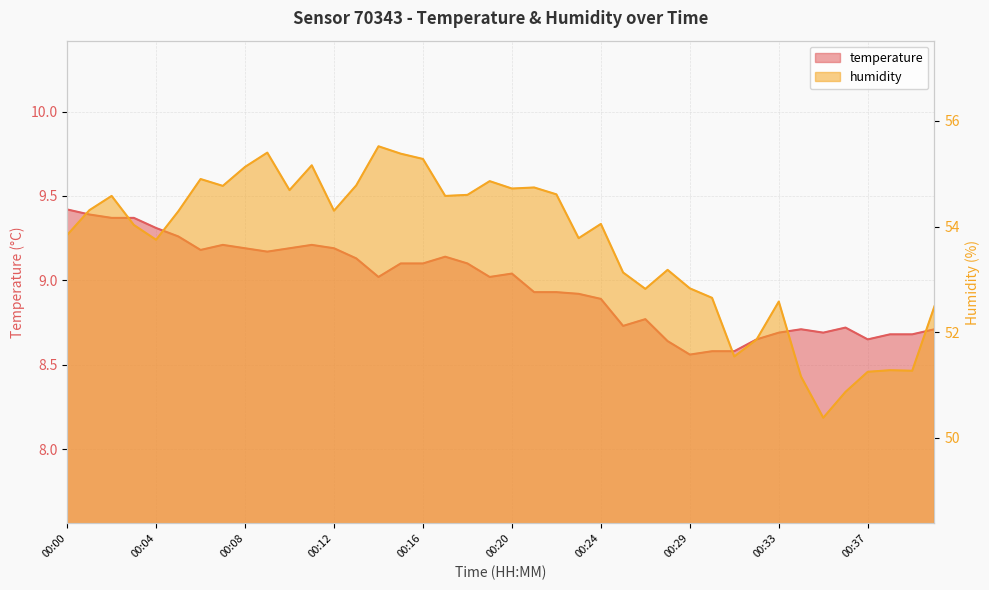

How many interior local valleys does the temperature series have?

8